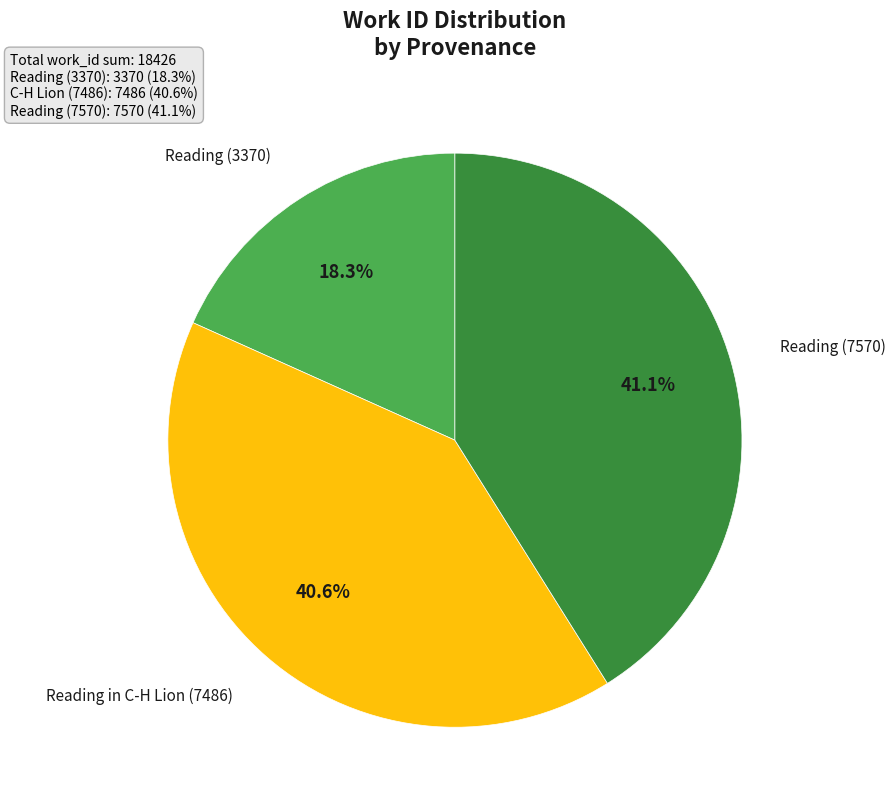

Is there a majority slice in this chart?

No